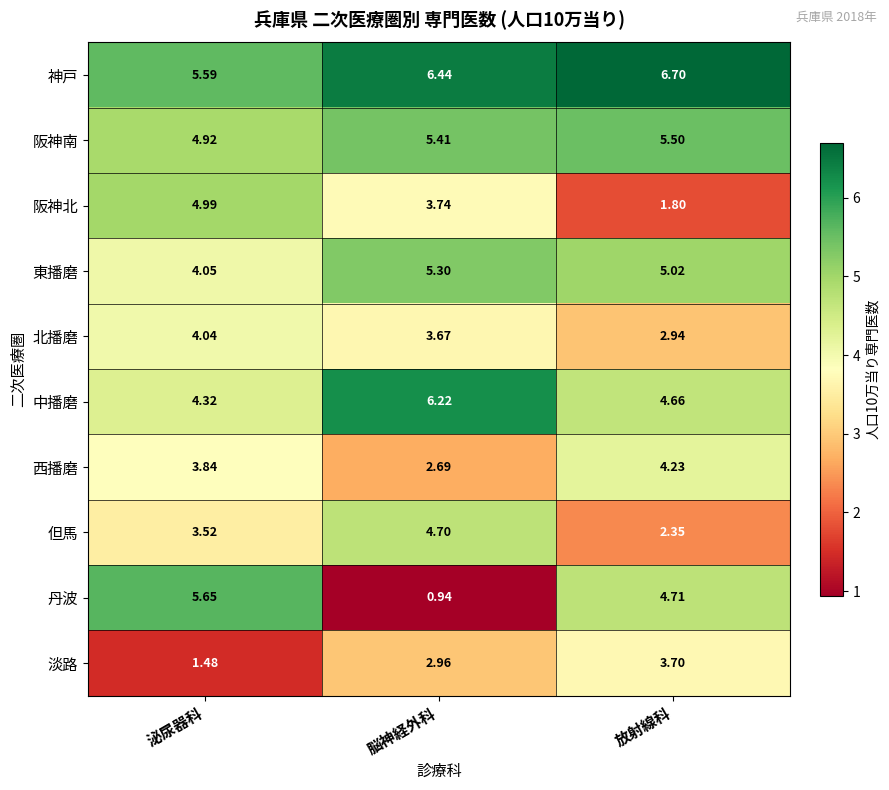

At which label does 淡路 first exceed 2?

脳神経外科